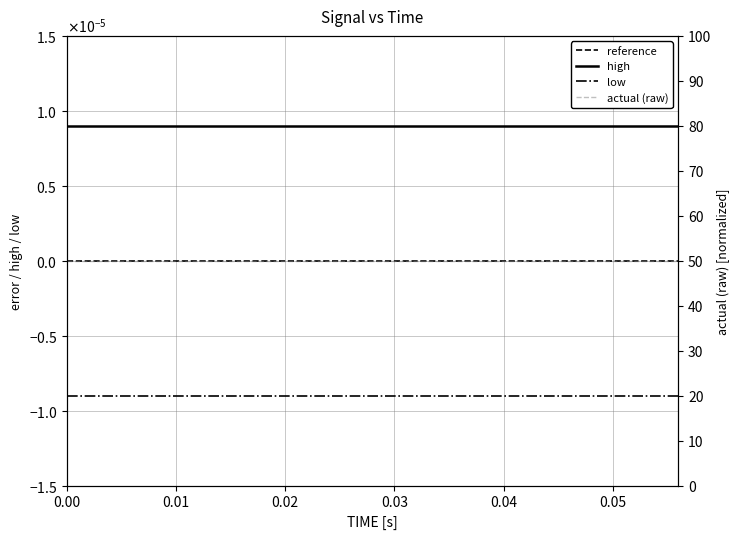

True or false: actual (raw) and high intersect in this chart.

False